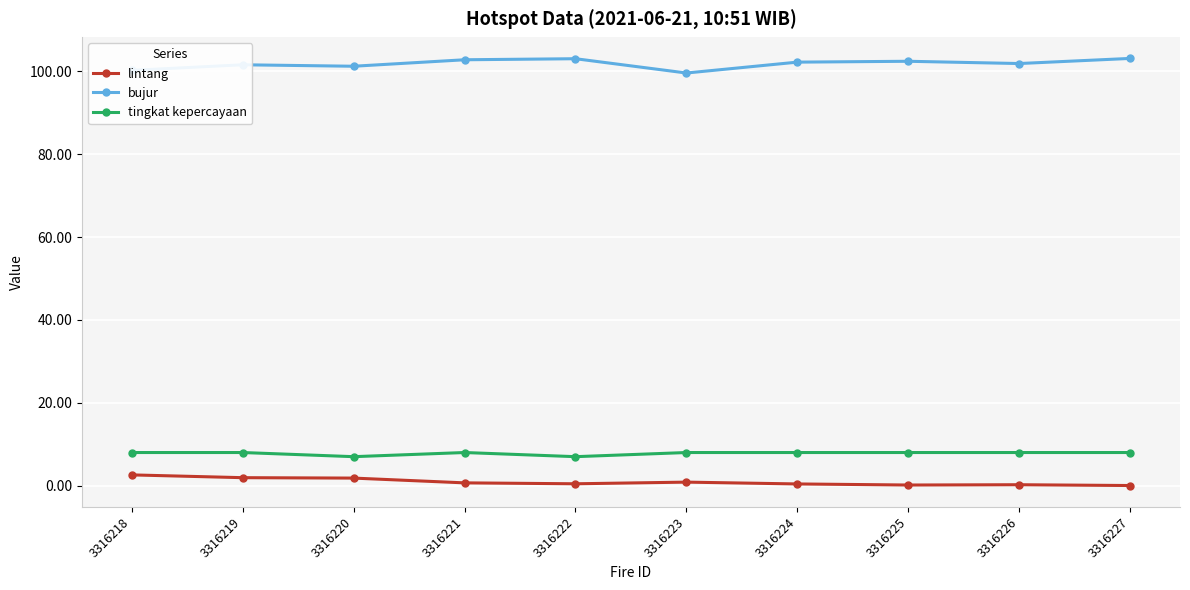

Does the chart have visible grid lines?

Yes